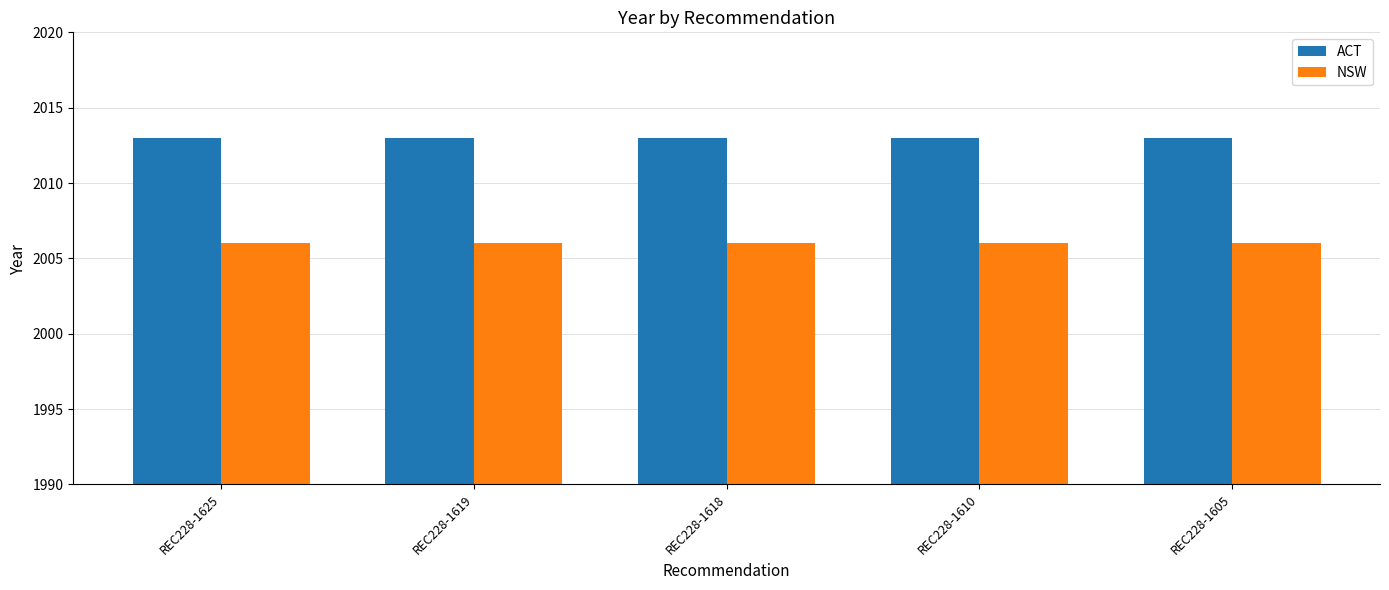

What is the maximum value shown in the chart?

2013